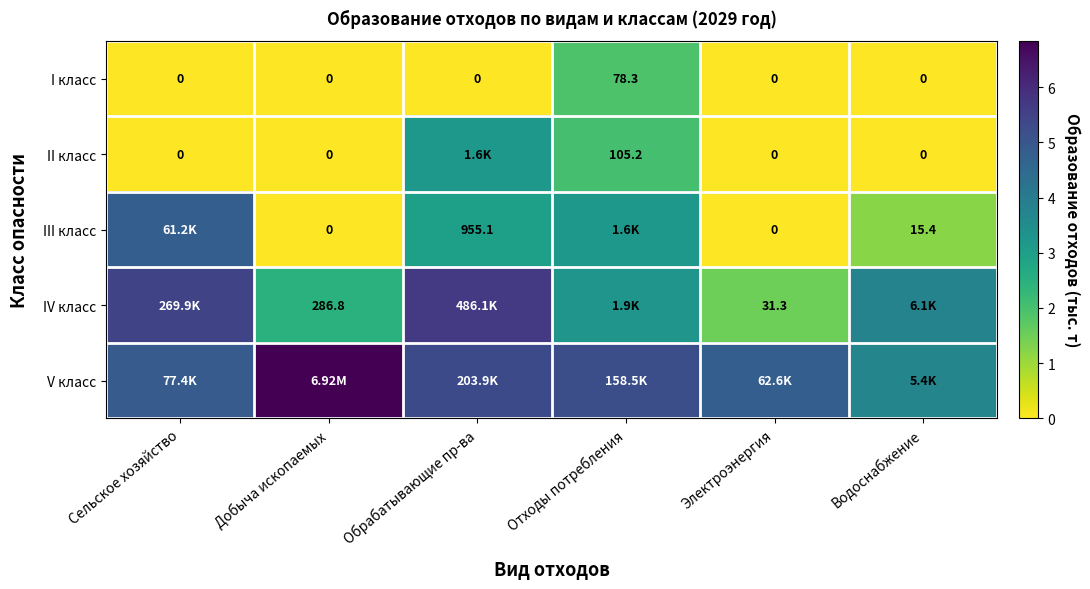

At which label does I класс reach its peak?

Отходы потребления